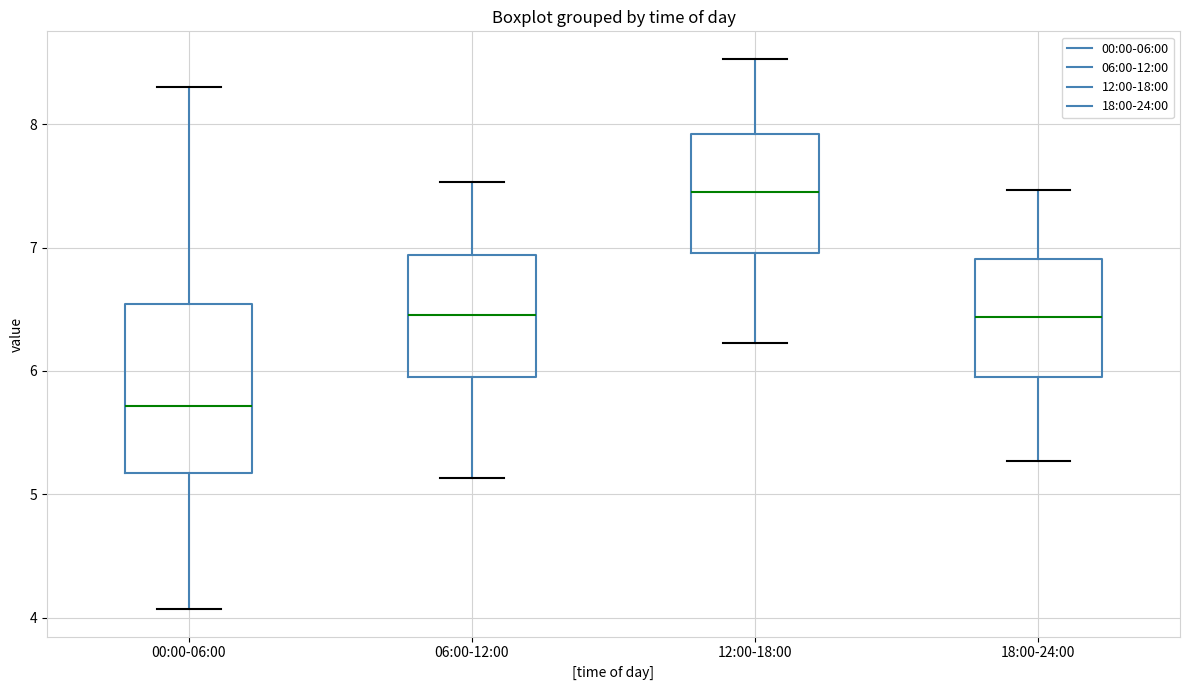

Reading left to right, transcribe this box plot: for each box, give where its median line is, the range the box spans, and where its two whiskers end, as read against the y-axis. The values are not printed on the chart, so give them approximately, as read against the axis.

00:00-06:00: median 5.7, box 5.2 to 6.5, whiskers 4.1 to 8.3
06:00-12:00: median 6.5, box 6.0 to 6.9, whiskers 5.1 to 7.5
12:00-18:00: median 7.5, box 7.0 to 7.9, whiskers 6.2 to 8.5
18:00-24:00: median 6.4, box 6.0 to 6.9, whiskers 5.3 to 7.5